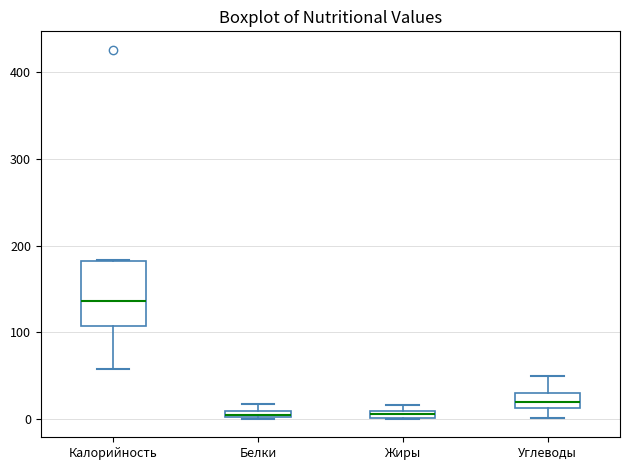

Comparing the boxes themselves (not the whiskers), which one is the tallest?

Калорийность